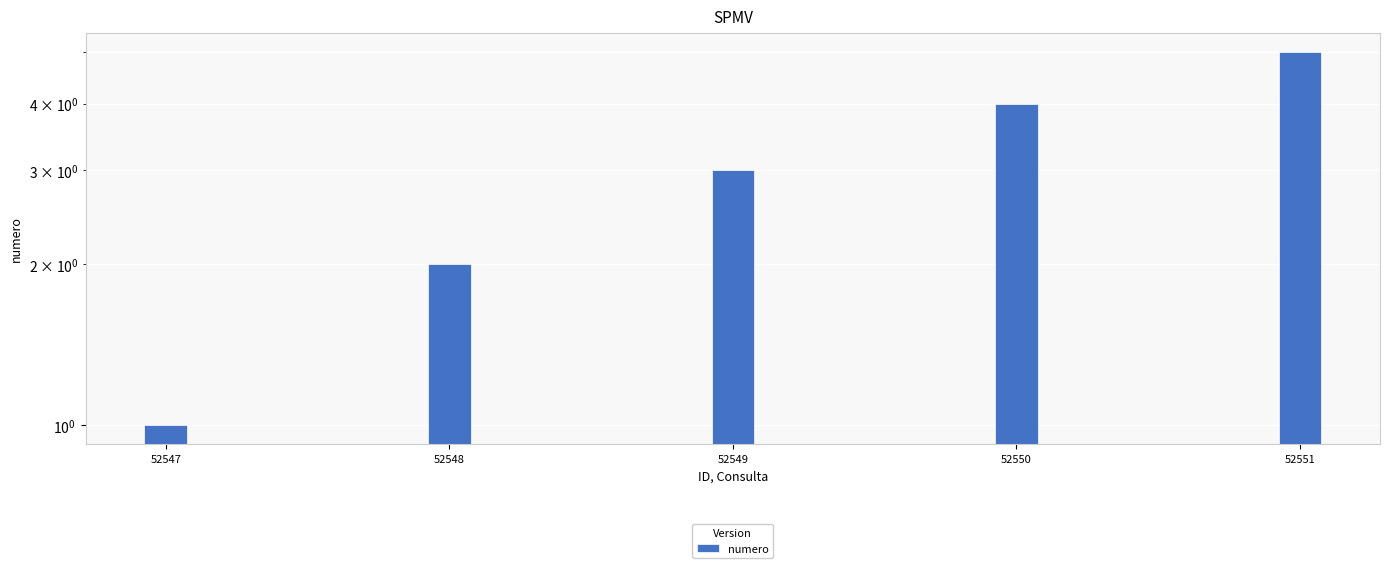

What is the value of the 5th bar from the left?

5